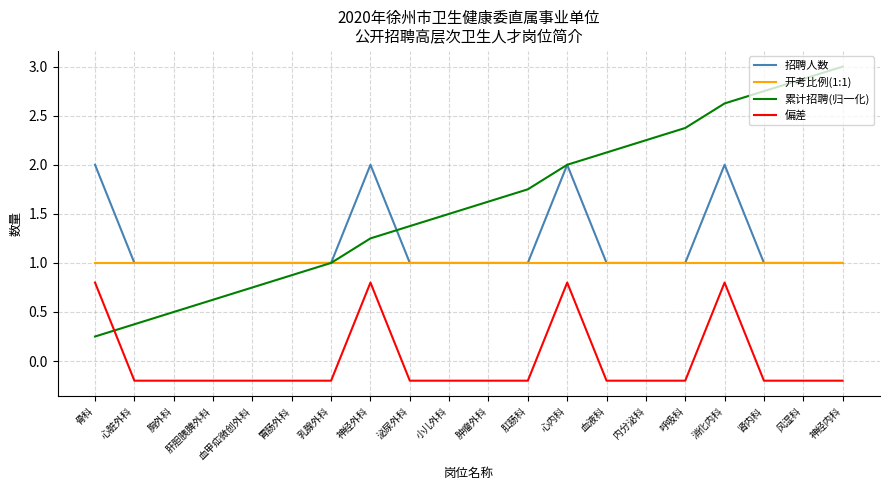

Is it true that 累计招聘(归一化) equals 3.3 at 血液科?

False